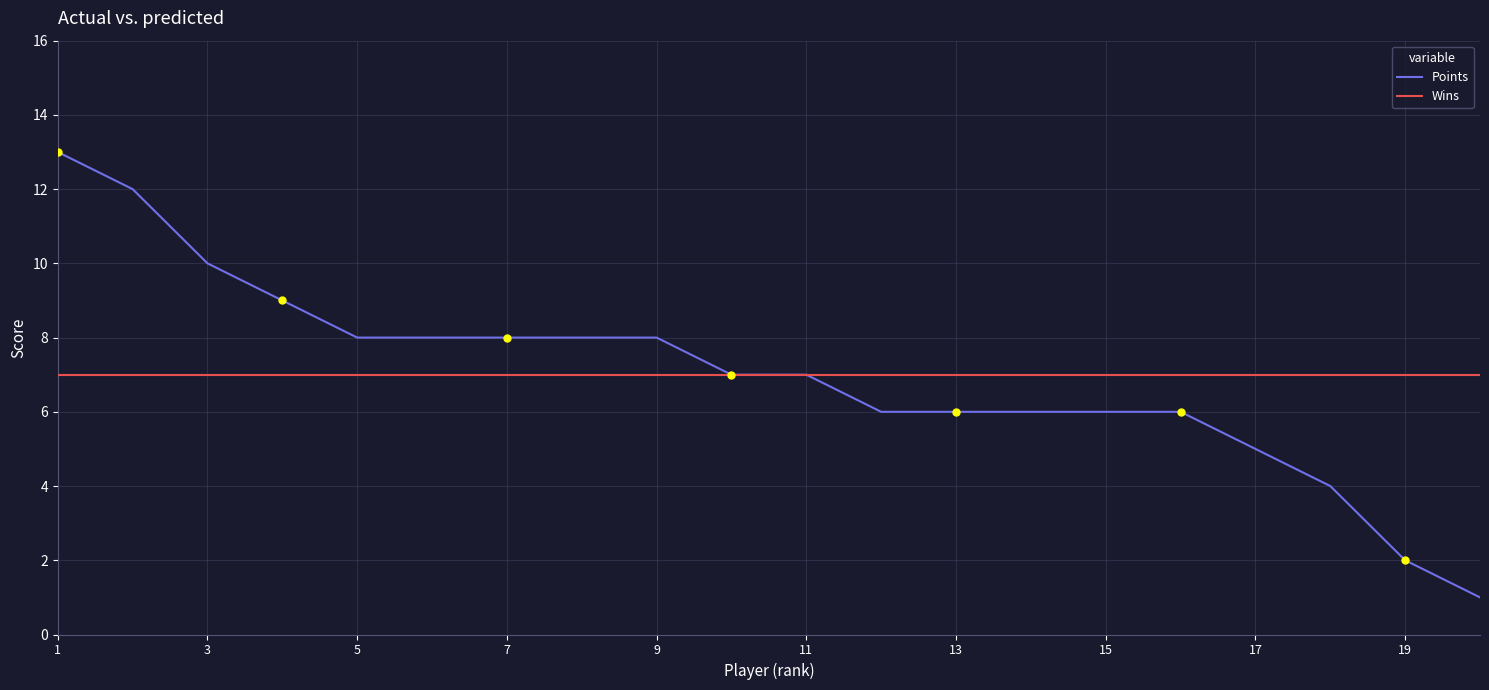

Which series has the largest range (max minus min)?

Points